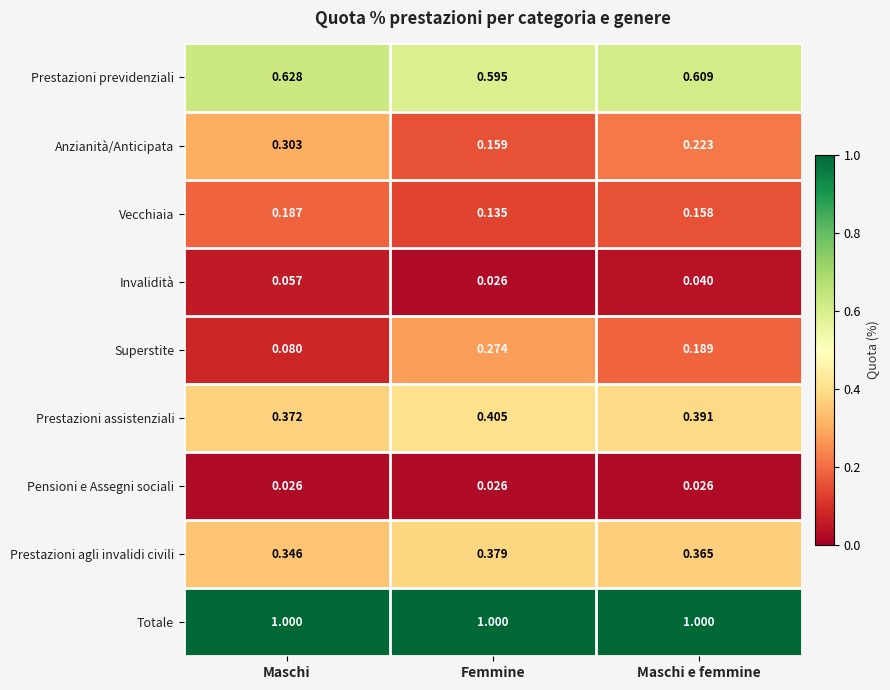

Which series has the widest spread of values?

Superstite